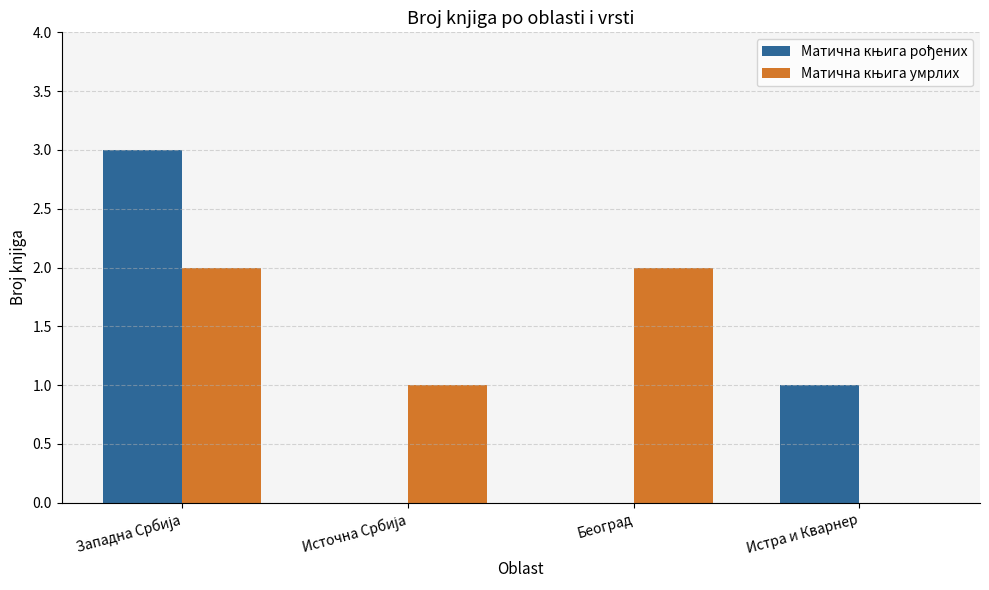

What is the maximum value shown in the chart?

3